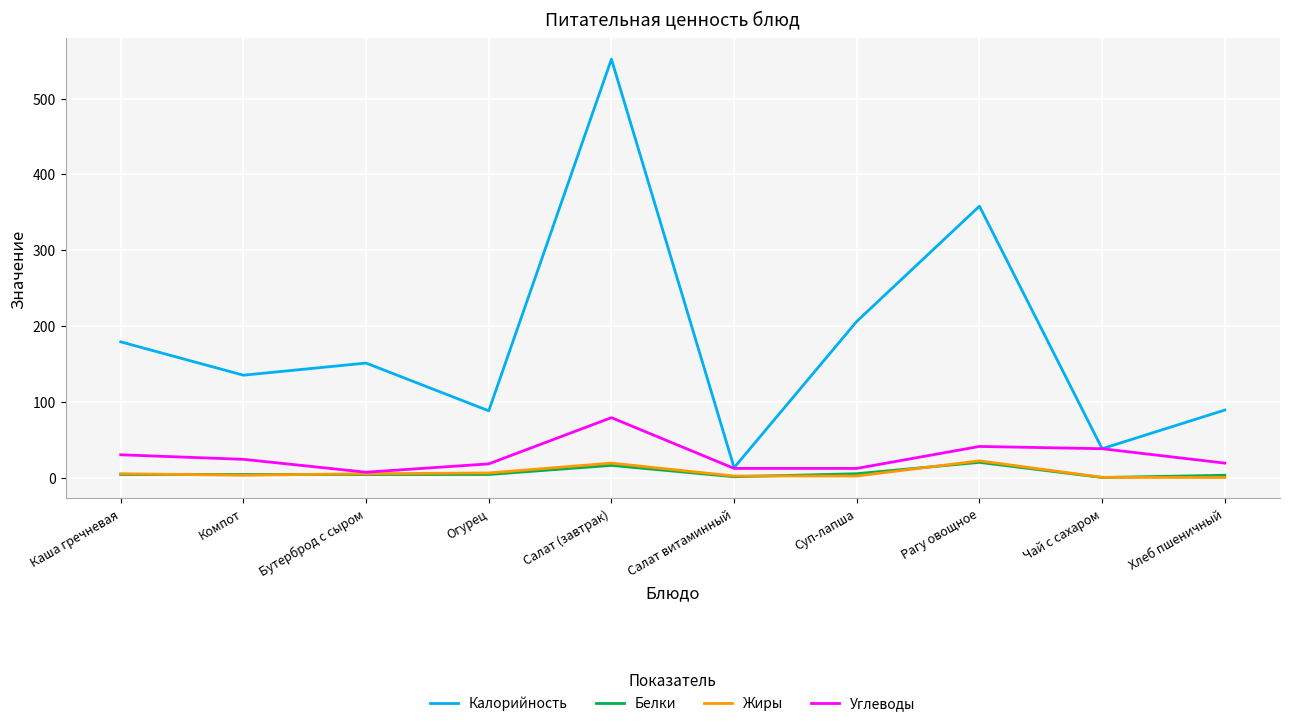

Which series has the largest total across all categories?

Калорийность